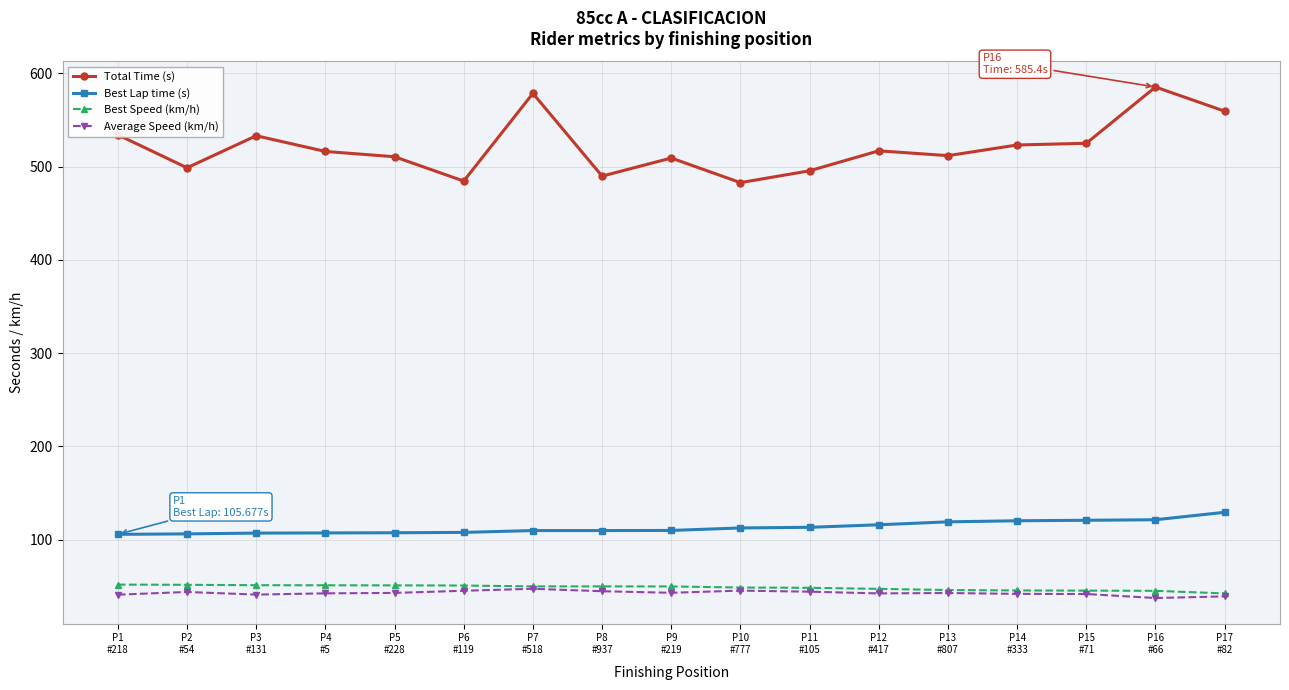

What is the minimum value shown in the chart?

37.4